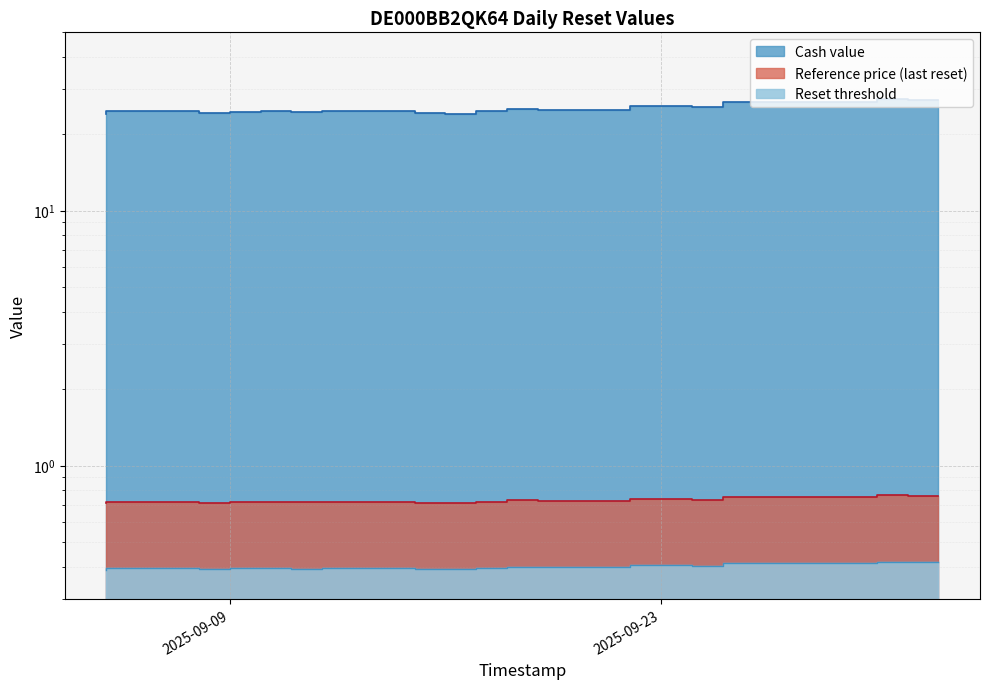

Where is Cash value nearest to the value 25?

2025-09-19